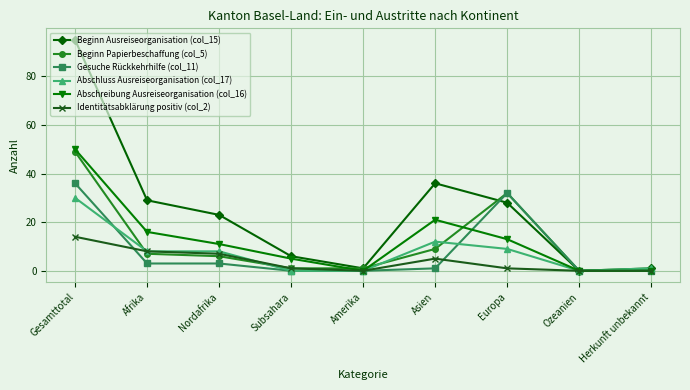

Reading right to left, extract all data points from this chart.

Beginn Ausreiseorganisation (col_15): 1	0	28	36	1	6	23	29	95
Beginn Papierbeschaffung (col_5): 0	0	32	9	1	1	6	7	49
Gesuche Rückkehrhilfe (col_11): 0	0	32	1	0	0	3	3	36
Abschluss Ausreiseorganisation (col_17): 1	0	9	12	0	0	8	8	30
Abschreibung Ausreiseorganisation (col_16): 0	0	13	21	0	5	11	16	50
Identitätsabklärung positiv (col_2): 0	0	1	5	0	1	7	8	14